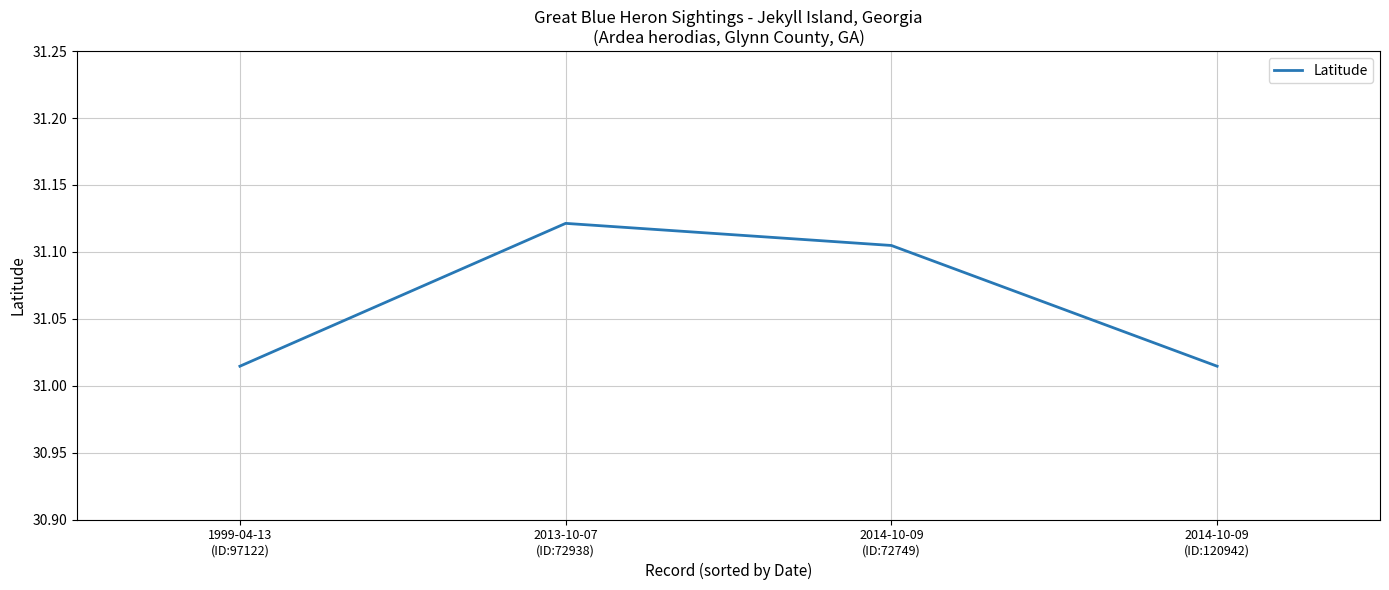

How many values are between 31 and 32?

4